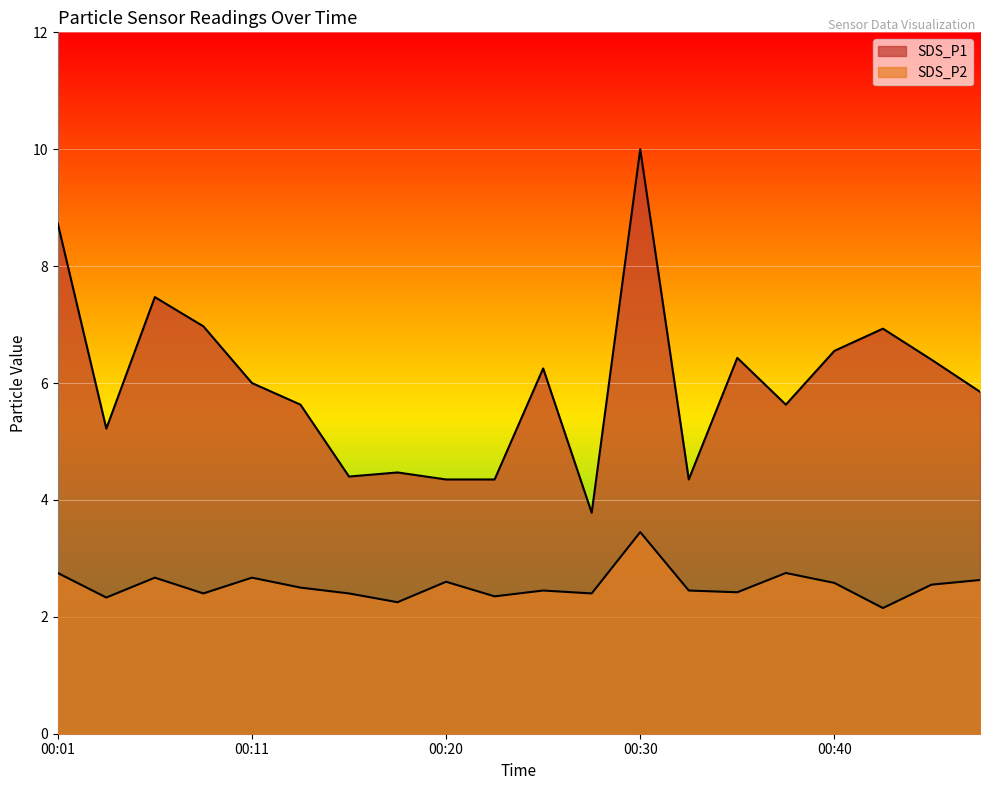

Read the SDS_P1 value at 00:01.

8.7